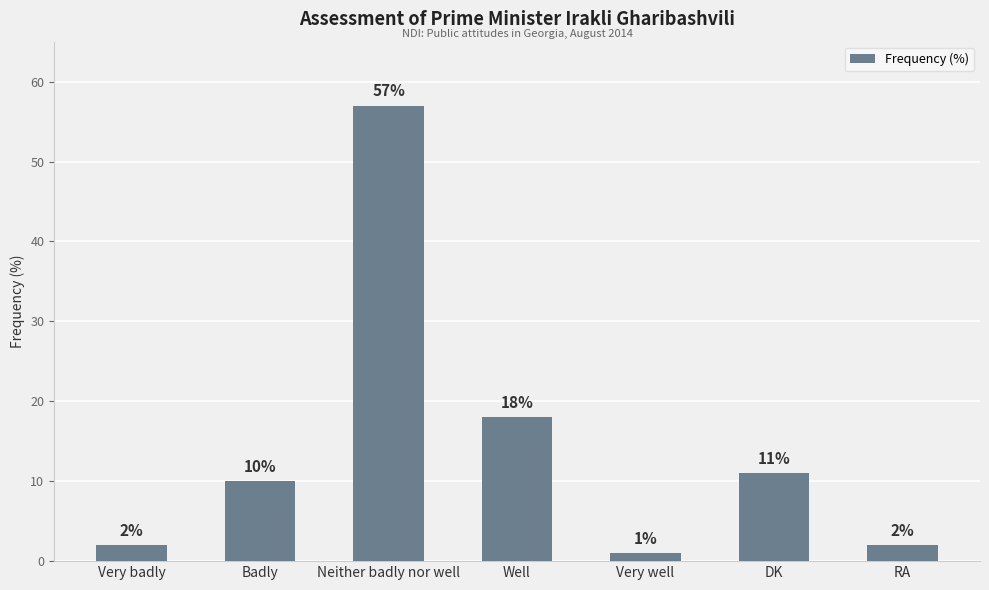

What is the value of the 6th bar from the left?

11